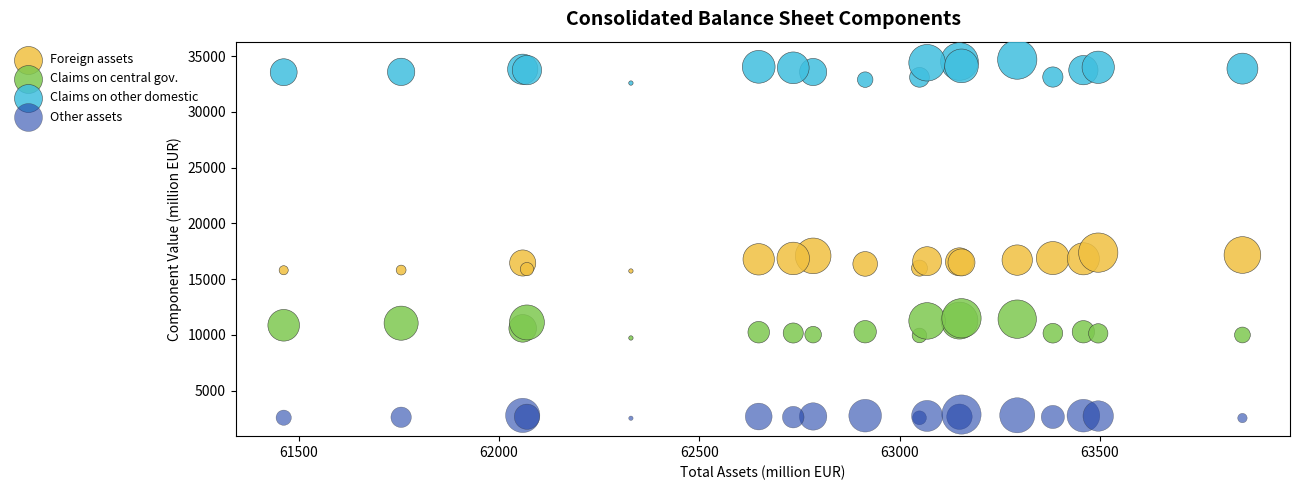

Which series contains the highest Y value?

Claims on other domestic